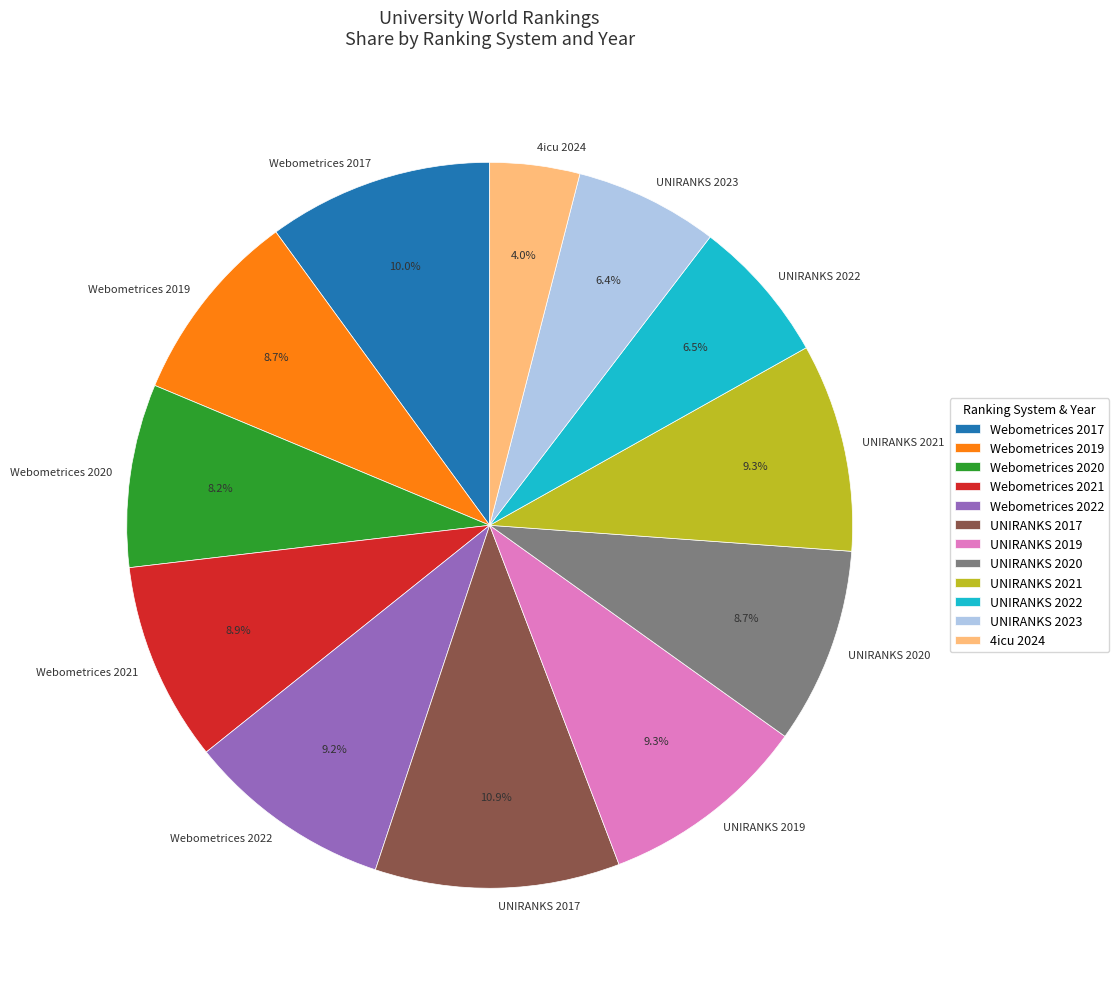

How many slices are in this pie chart?

12